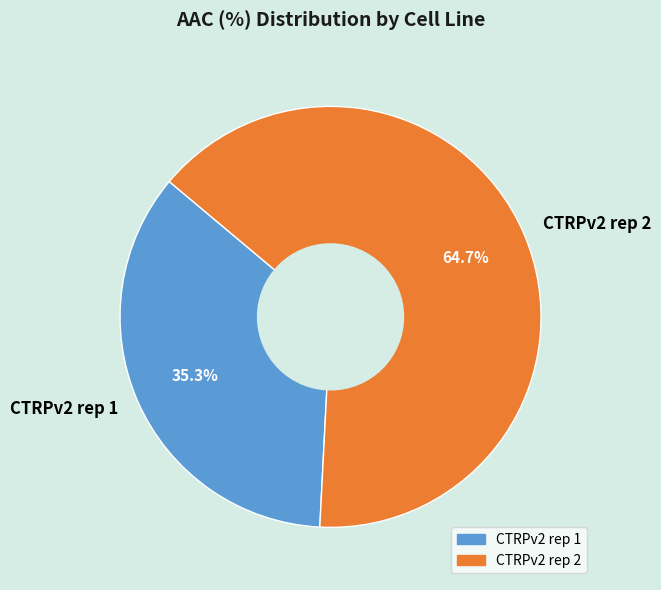

Which category accounts for the majority?

CTRPv2 rep 2